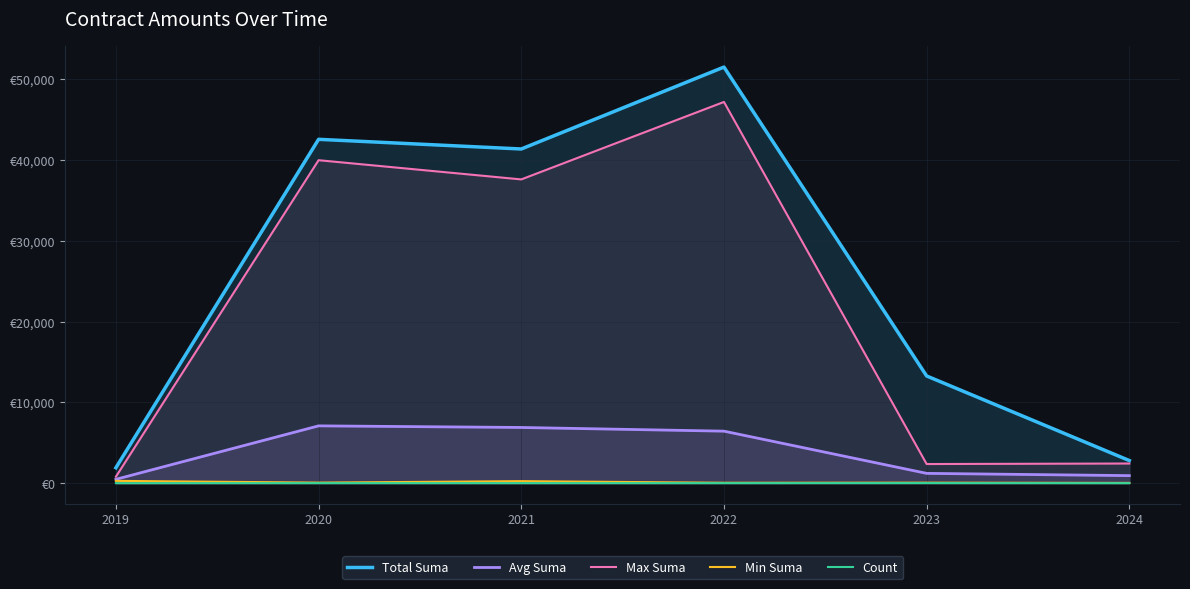

At how many categories does at least one series exceed 31147?

3